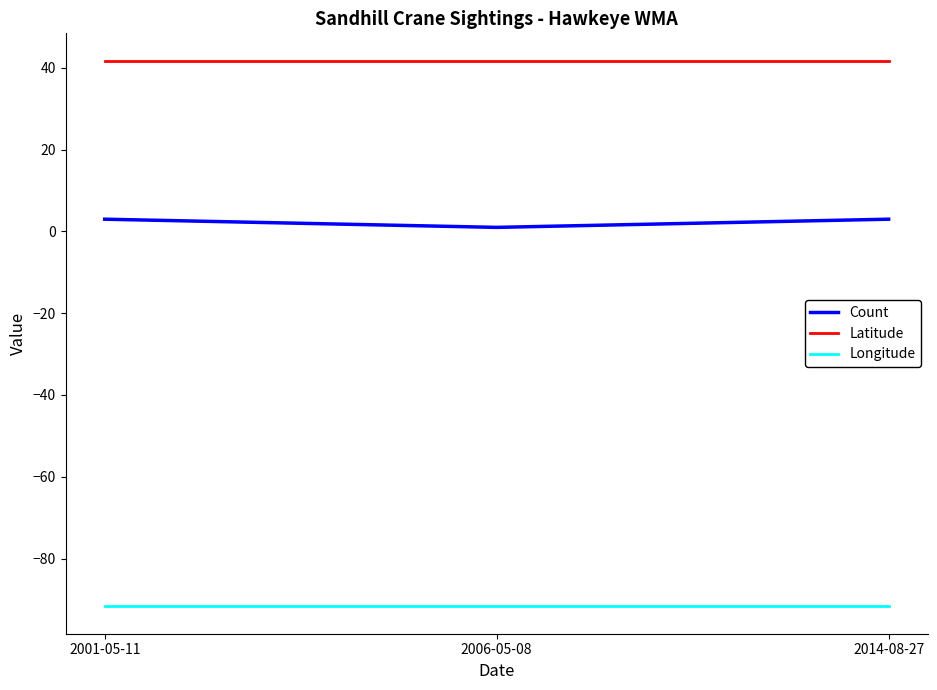

The value of Longitude at 2001-05-11 is -91.7. True or false?

True